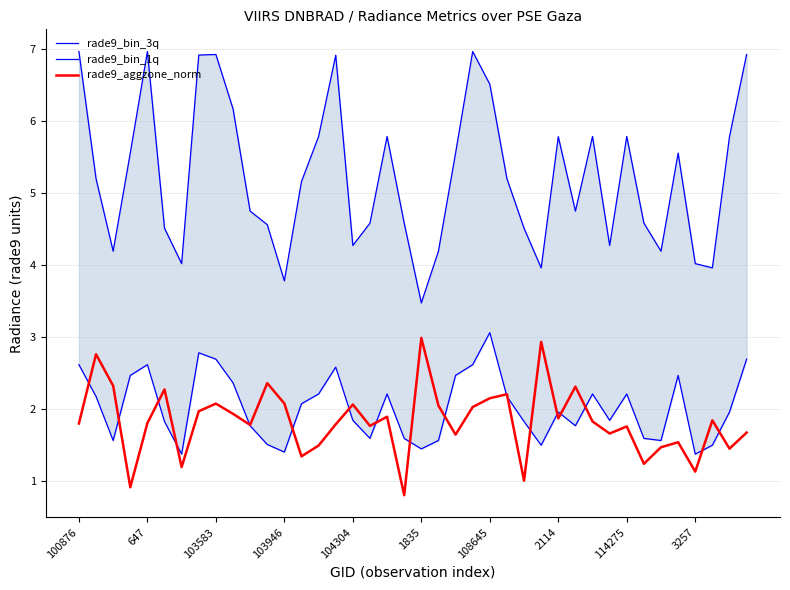

The rade9_bin_3q series shows 8.2 at 30. True or false?

False